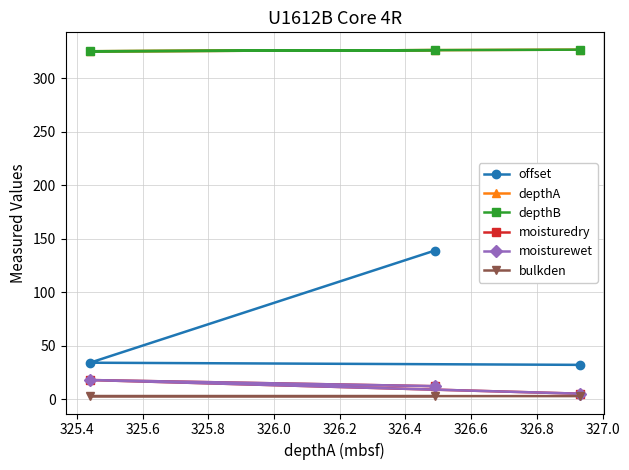

What is the total value across all series at 325.4?

723.2